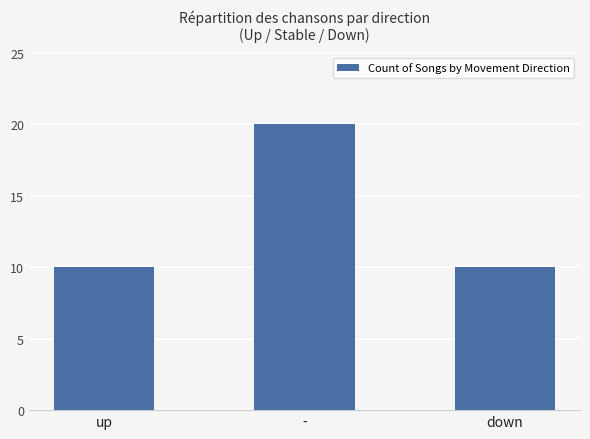

Reading right to left, extract all data points from this chart.

10	20	10